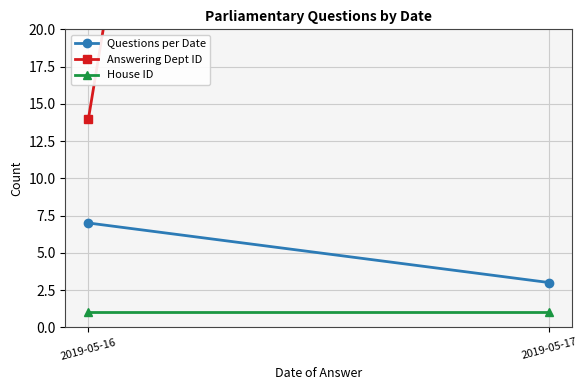

Rank the series by their maximum value, from highest to lowest.

Answering Dept ID, Questions per Date, House ID